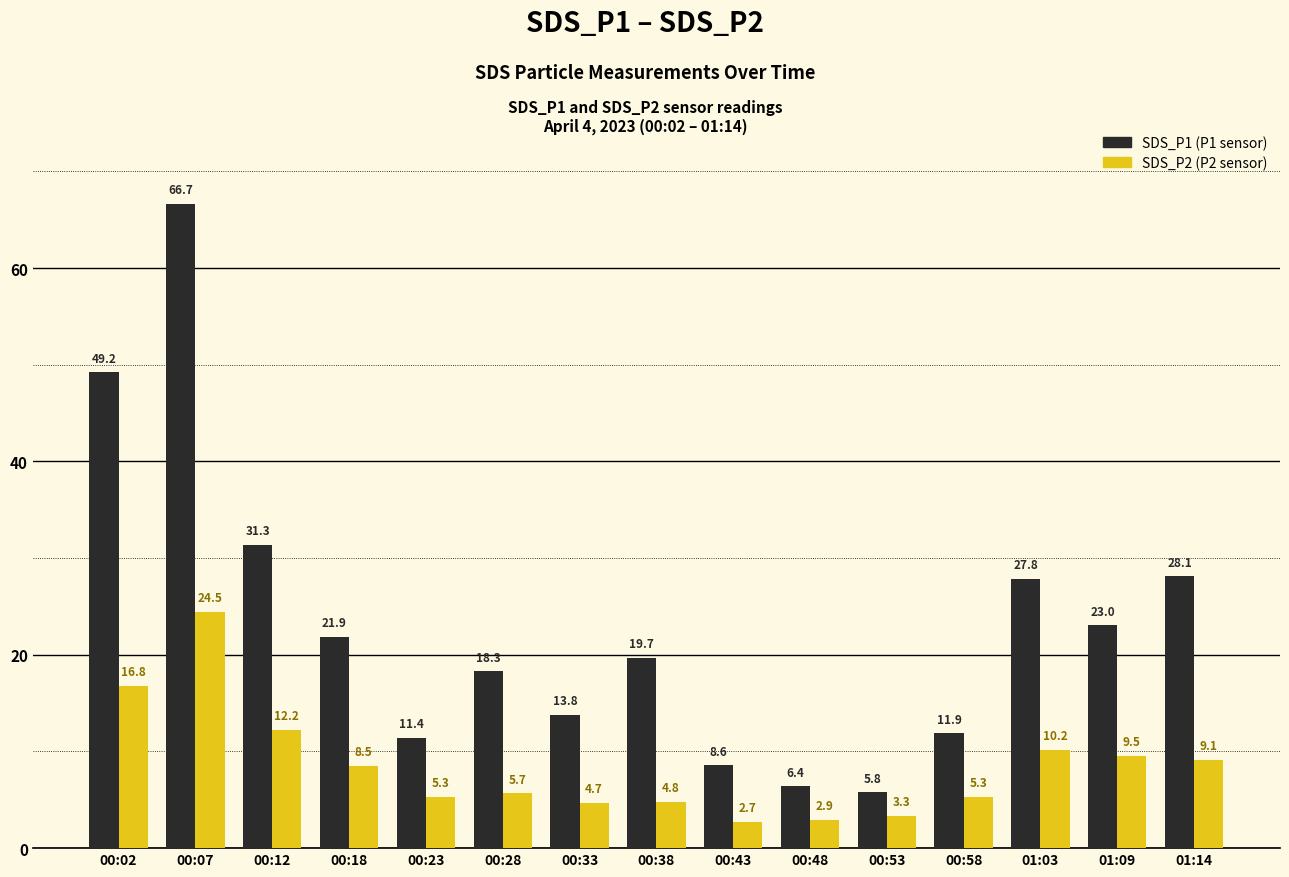

What is the difference between the highest and lowest values at 00:43?

5.9